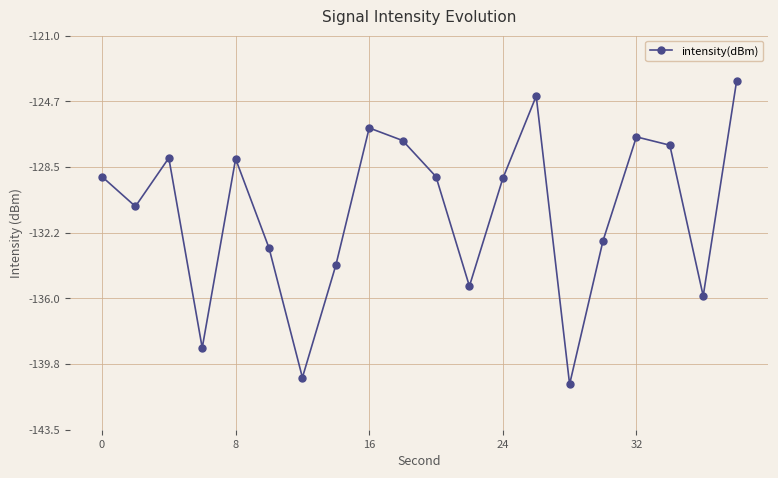

True or false: the data has more than 0 interior local peaks.

True